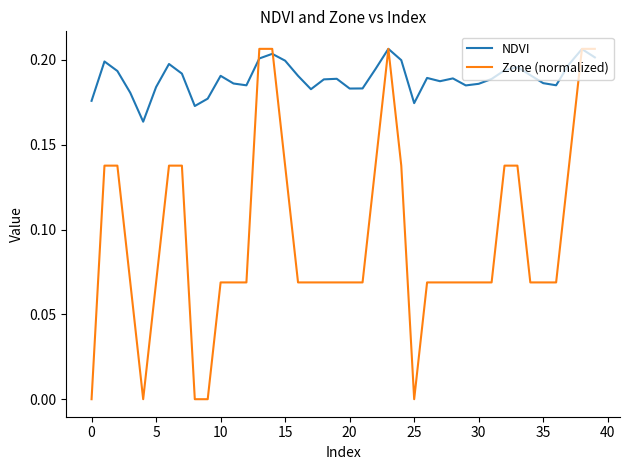

List the series in order of their overall mean, highest first.

NDVI, Zone (normalized)